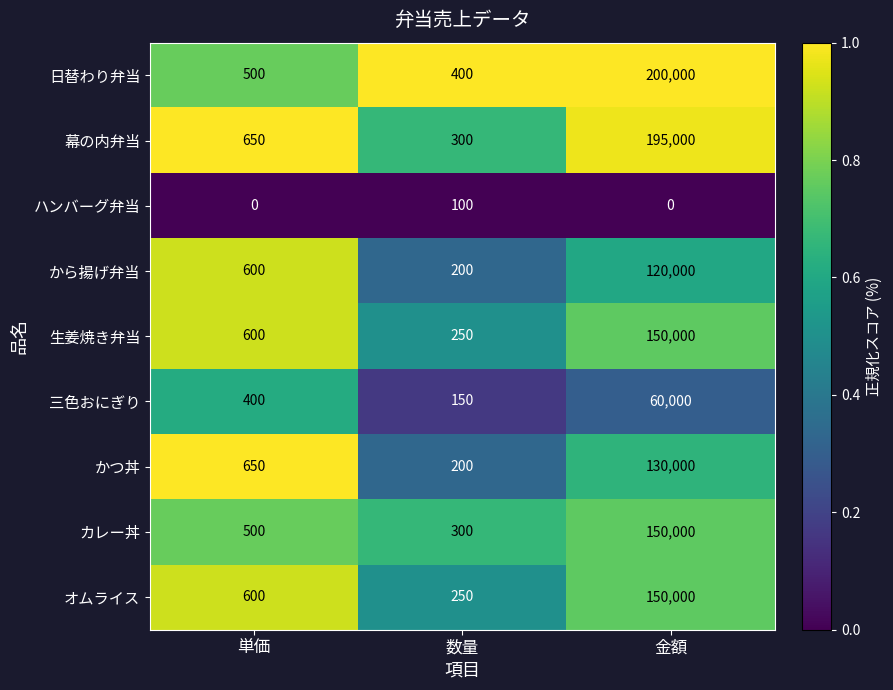

Which series has the largest total across all categories?

日替わり弁当